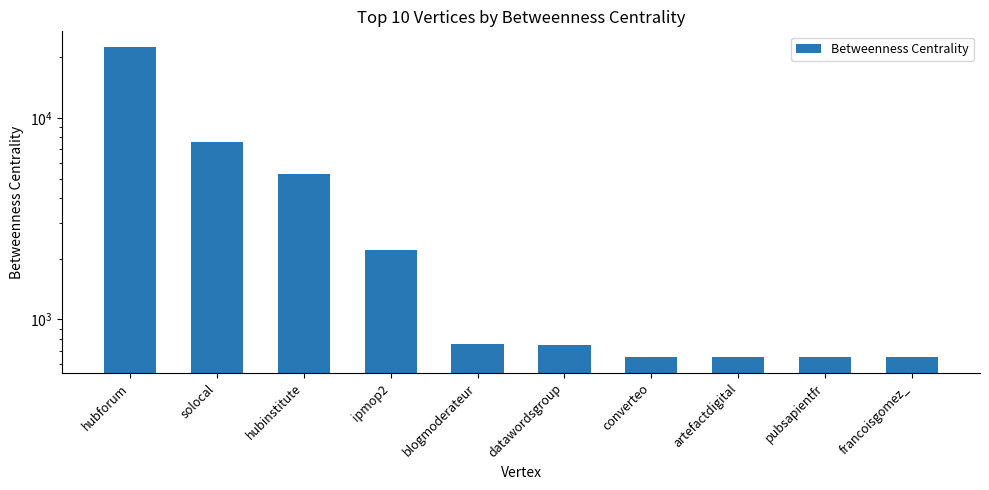

What is the sum of all values?

41710.1